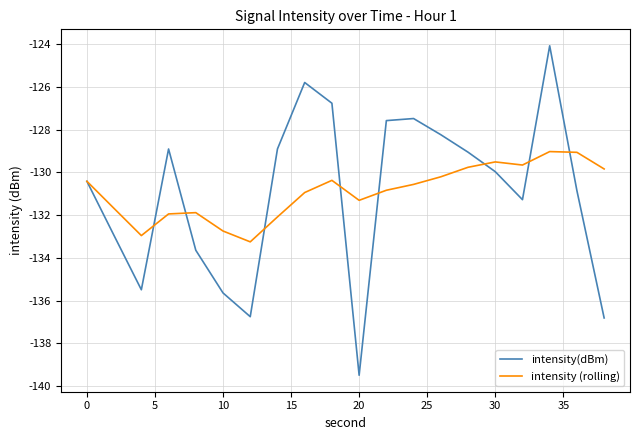

How many interior local peaks does the intensity (rolling) series have?

4